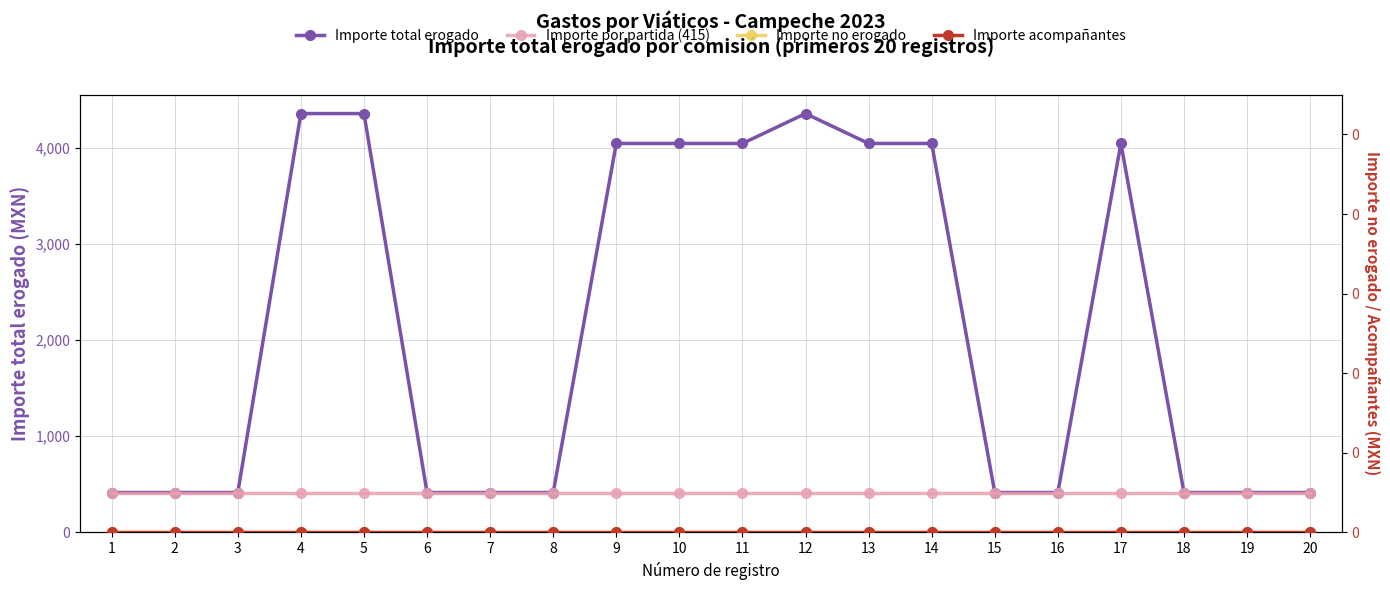

True or false: Importe no erogado and Importe por partida (415) intersect in this chart.

False